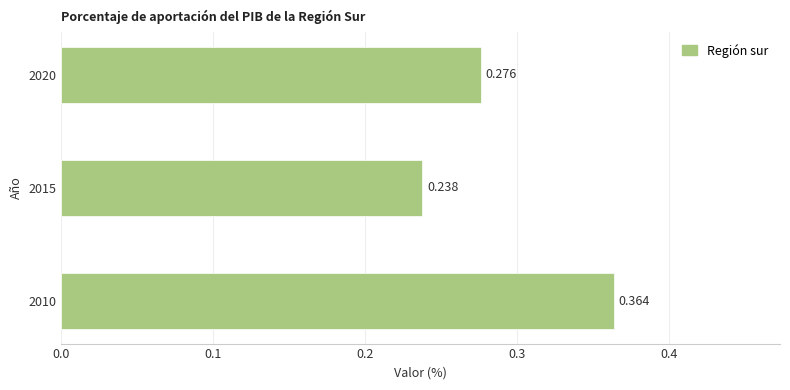

What is the sum of all values?

0.9